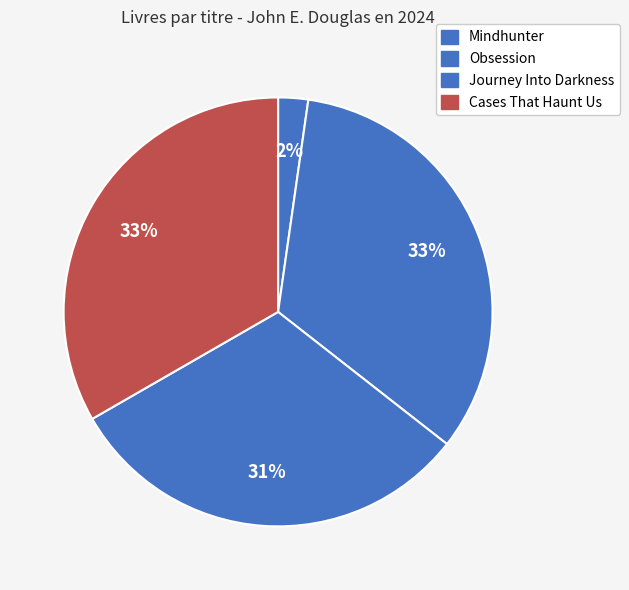

What portion of the pie excludes Cases That Haunt Us?

66.7%